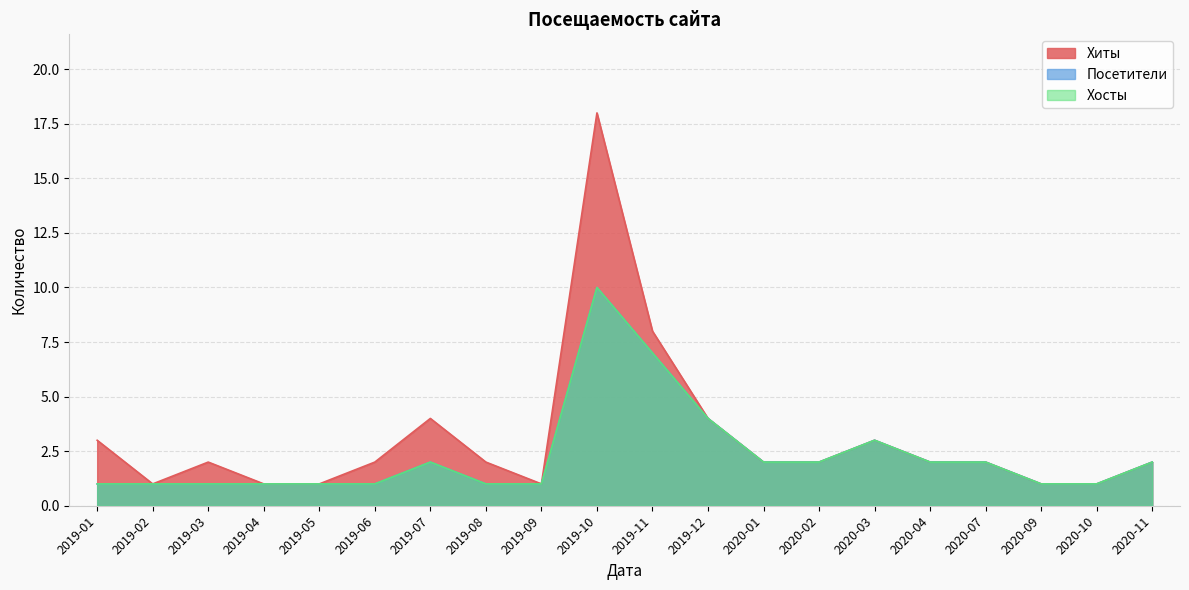

True or false: Хосты and Хиты intersect in this chart.

False